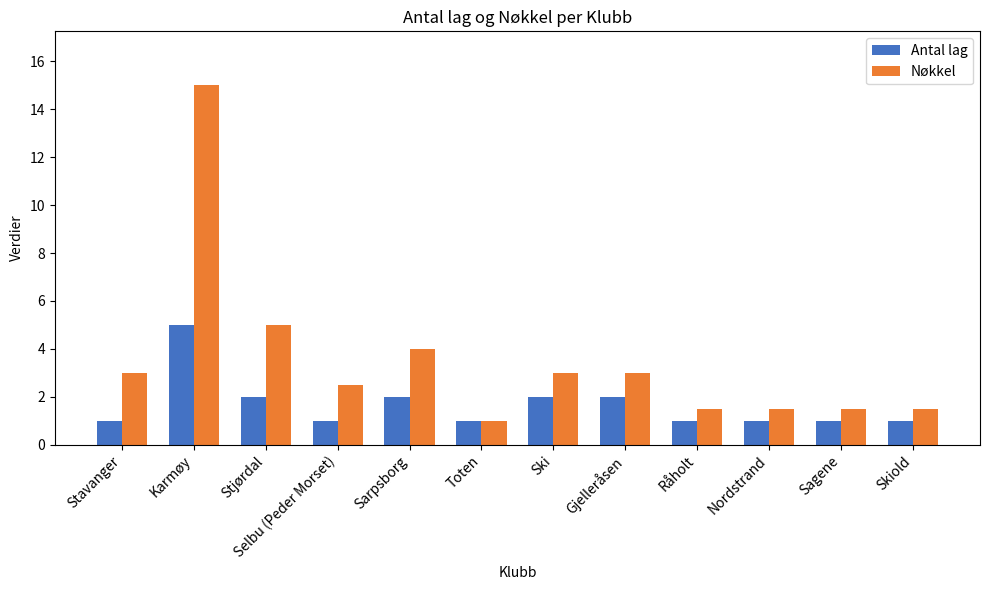

What position from the right is Råholt?

4